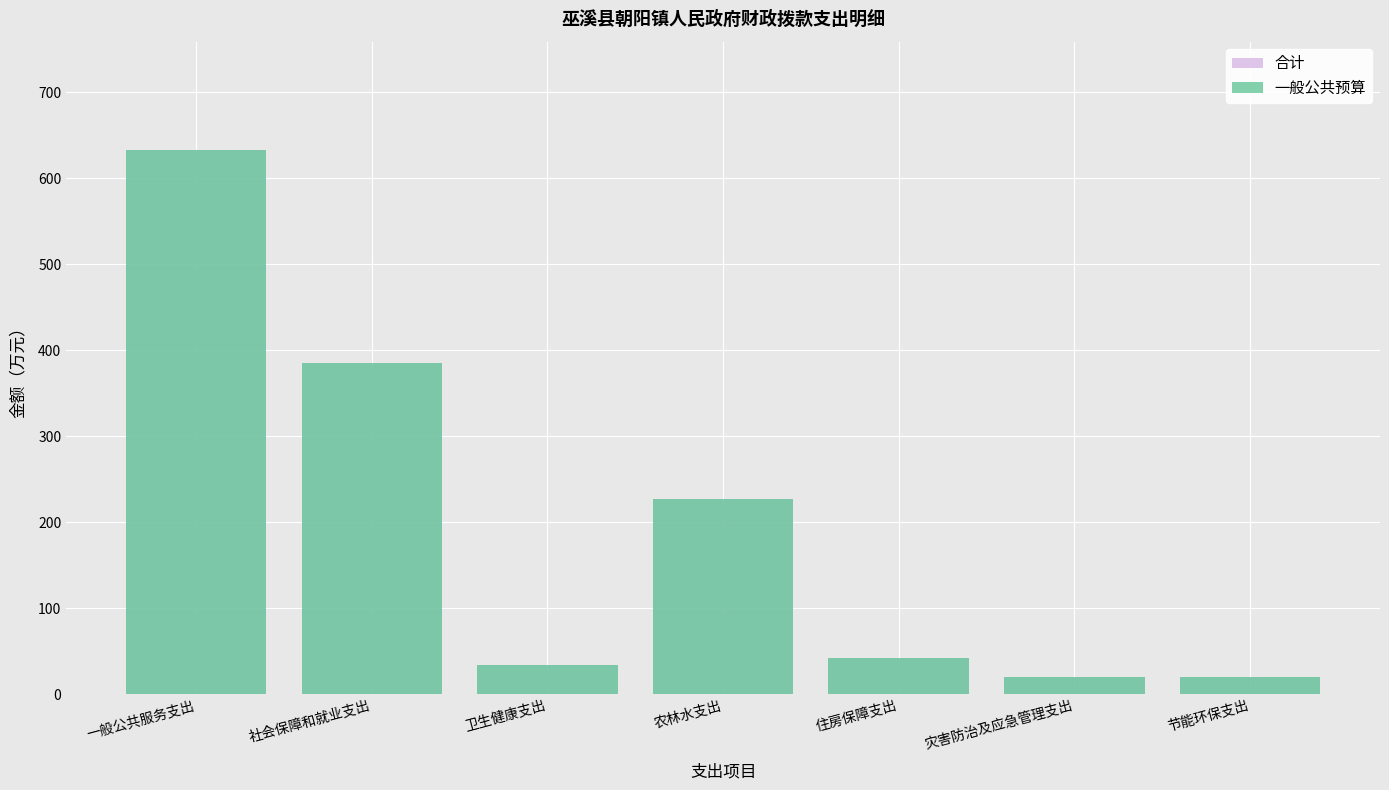

Reading left to right, what are all the values shown in this chart?

合计: 632.2	384.7	33.5	227.3	42.3	19.3	19.7
一般公共预算: 632.2	384.7	33.5	227.3	42.3	19.3	19.7